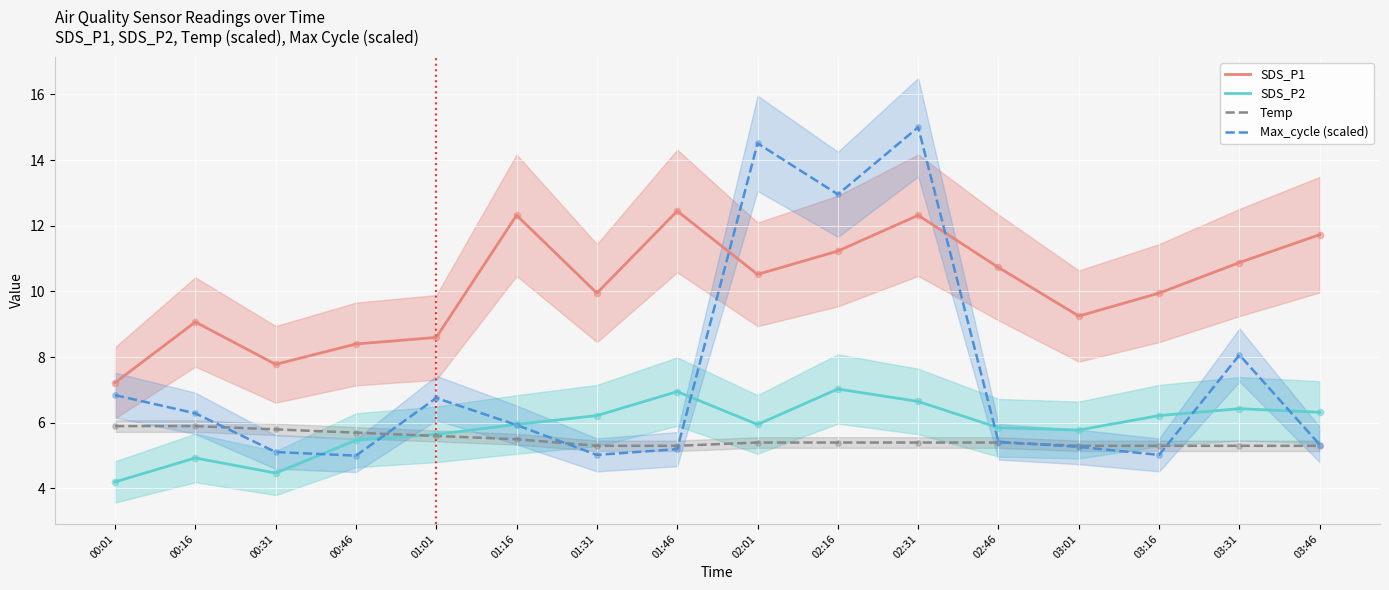

Which series has the largest total across all categories?

SDS_P1